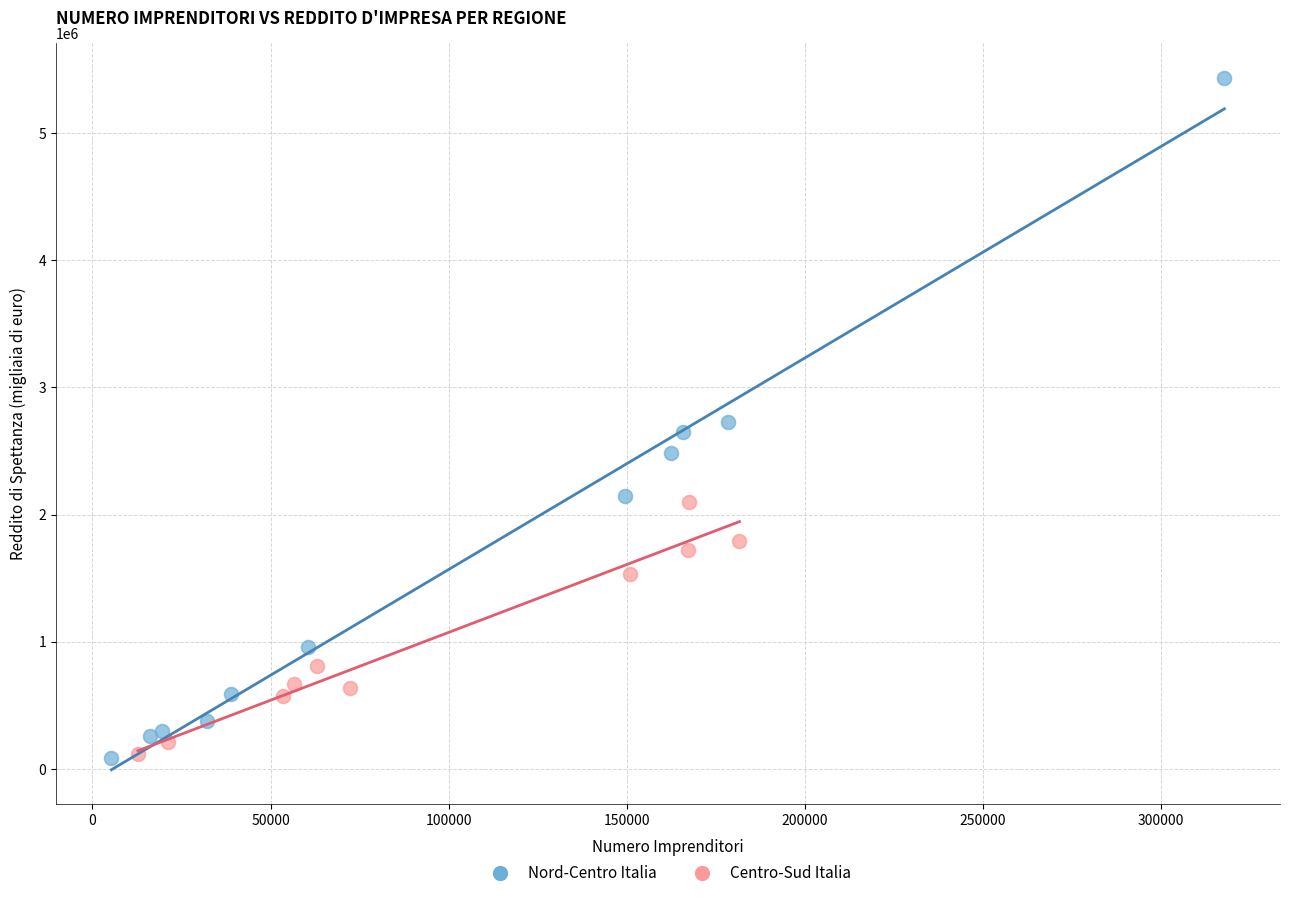

Which series has the widest spread of Y values?

Nord-Centro Italia